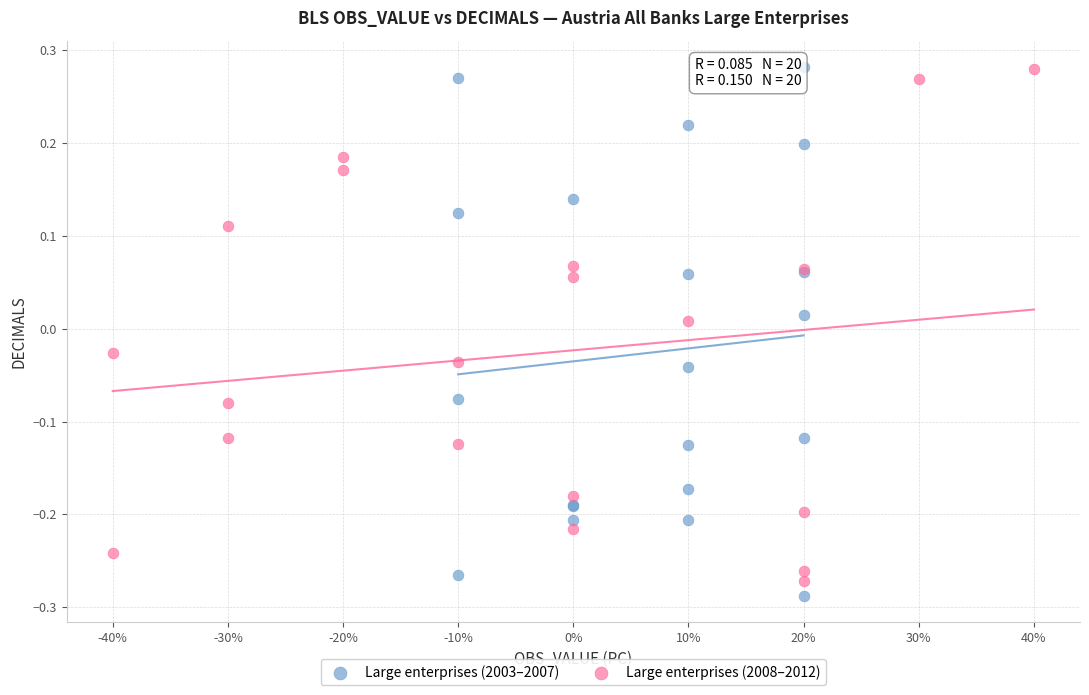

Which series contains the lowest Y value?

Large enterprises (2003–2007)